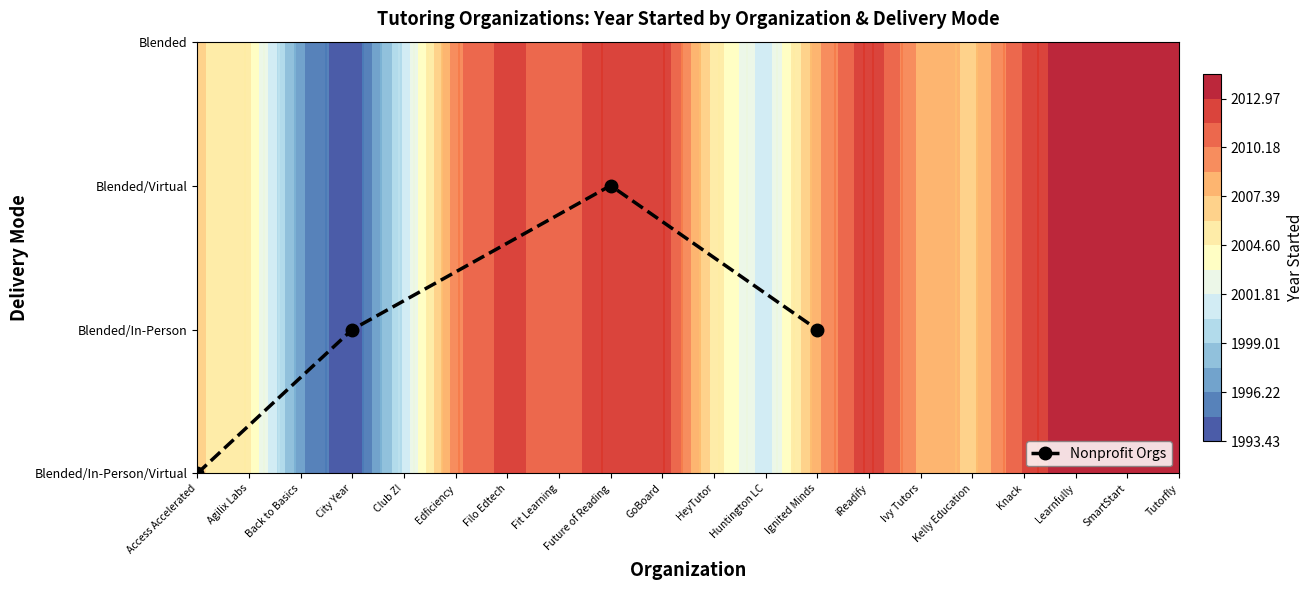

What is the approximate value at City Year?

1